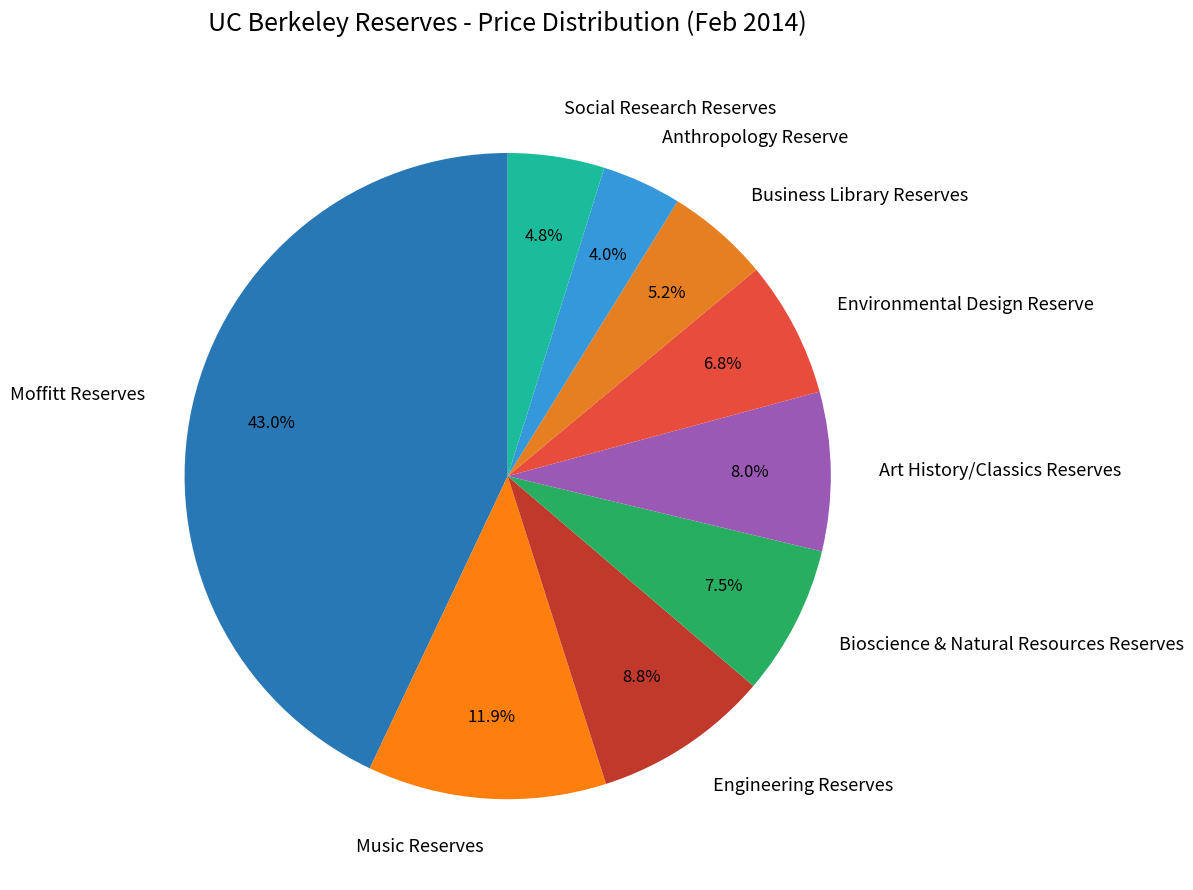

Does Bioscience & Natural Resources Reserves account for over 50% of the chart?

No